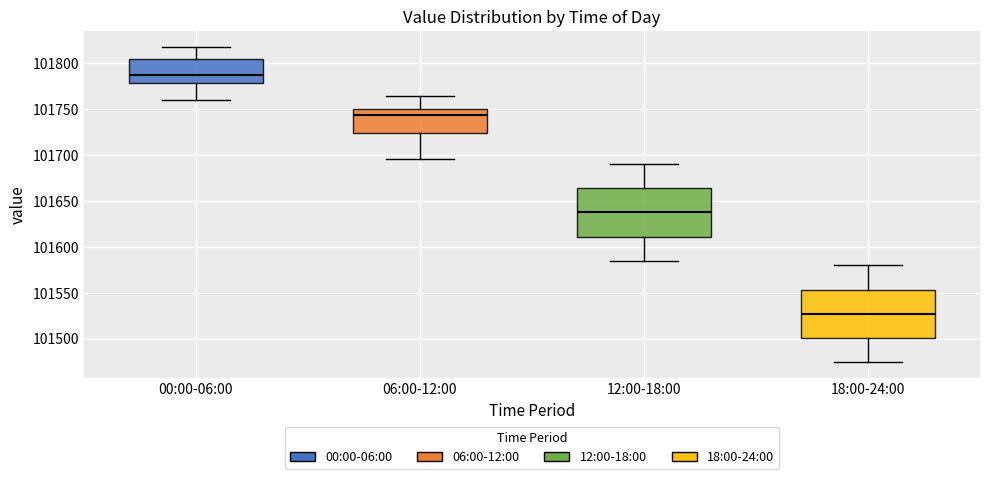

Where is the lower edge of the box for 00:00-06:00 on the y-axis? The values are not printed on the chart, so give them approximately, as read against the axis.

101780